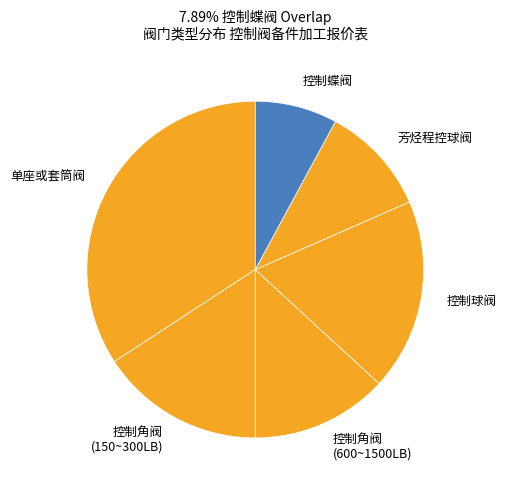

Approximately how many times larger is the value at 芳烃程控球阀 compared to 控制蝶阀?

1.3